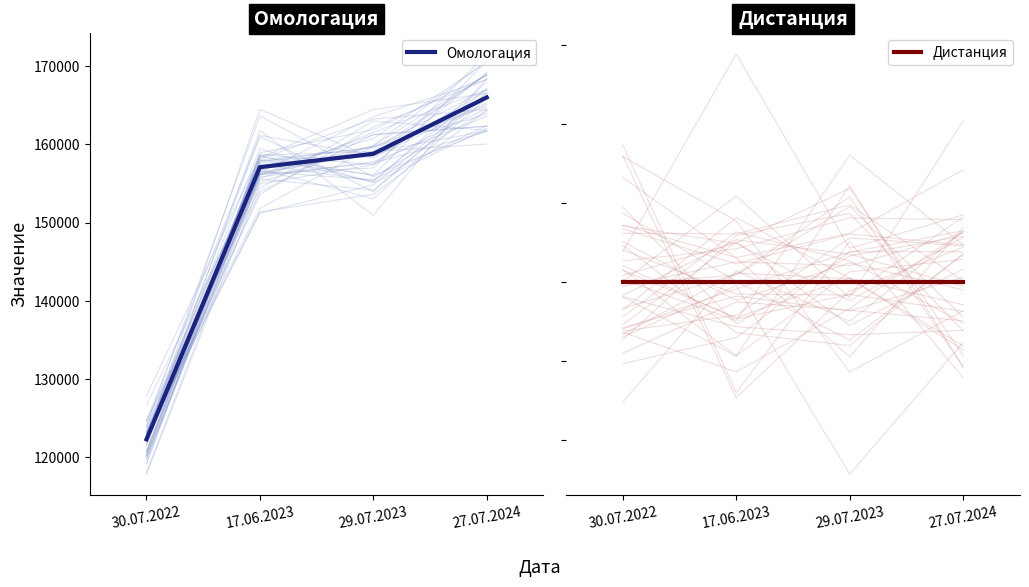

What is the value of the Дистанция point at the 4th from the left?

600